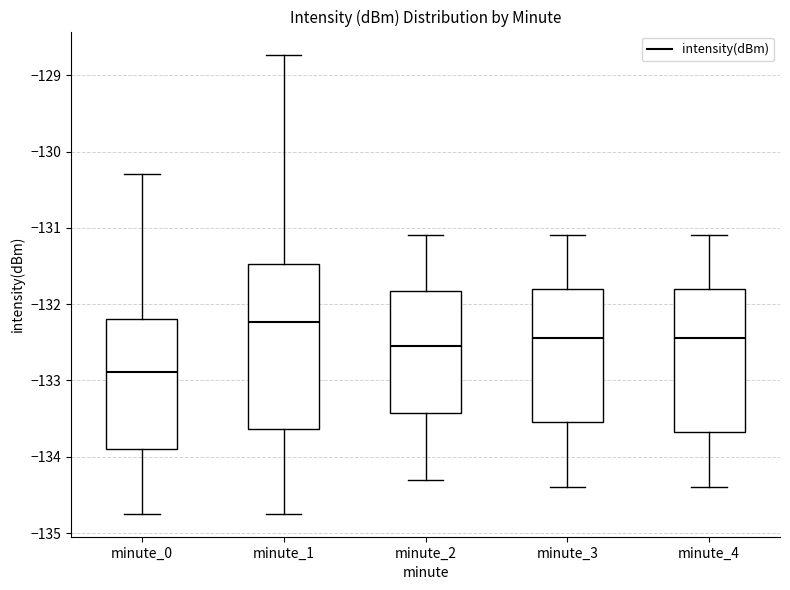

Which box's median line is the highest?

minute_1